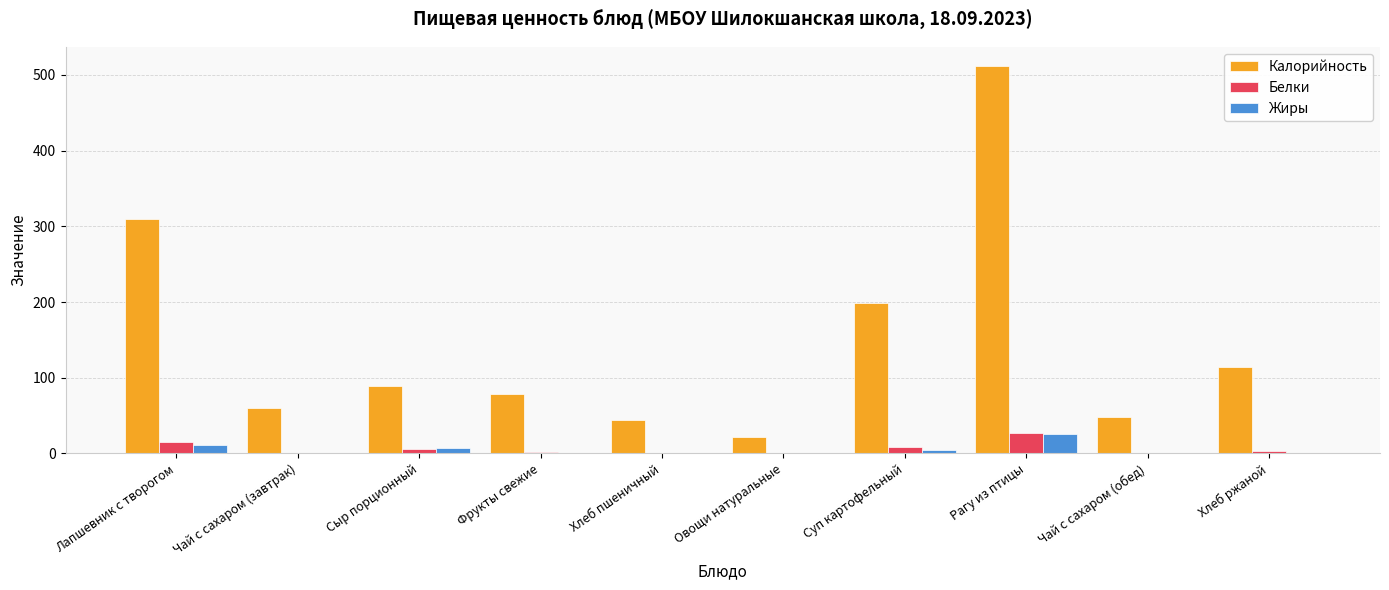

At which category is the sum across all series the highest?

Рагу из птицы